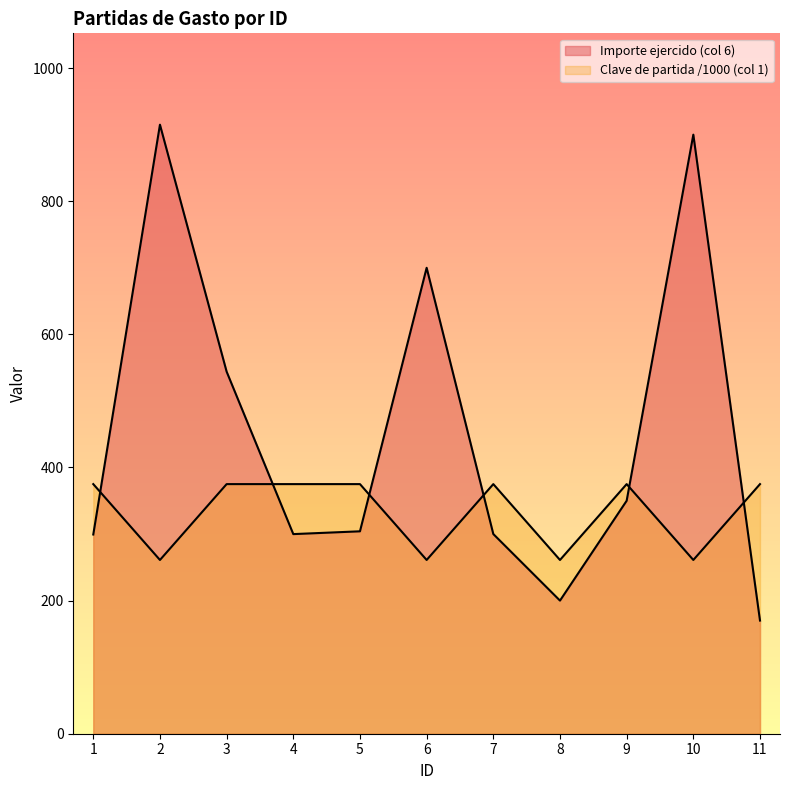

After their last crossing, which series has the higher values: Clave de partida (col 1) or Importe ejercido (col 6)?

Clave de partida (col 1)